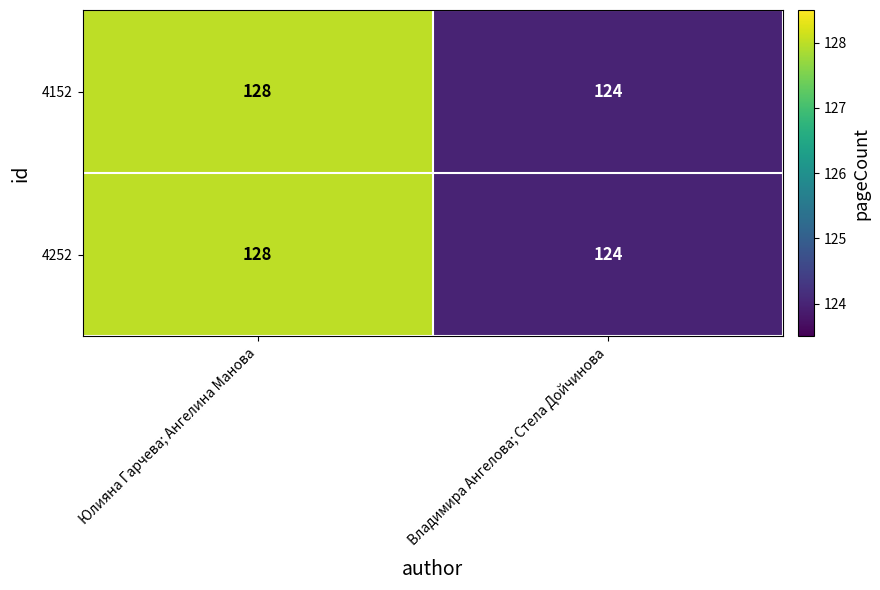

What is the greatest value displayed?

128